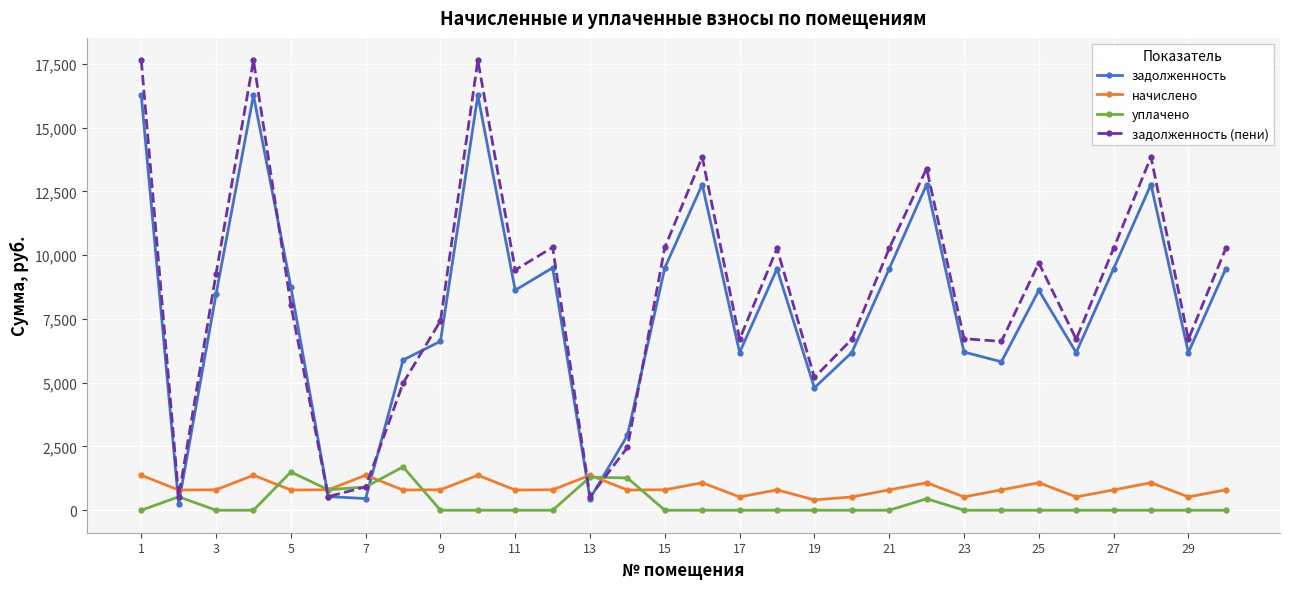

Which series has the largest range (max minus min)?

задолженность (пени)